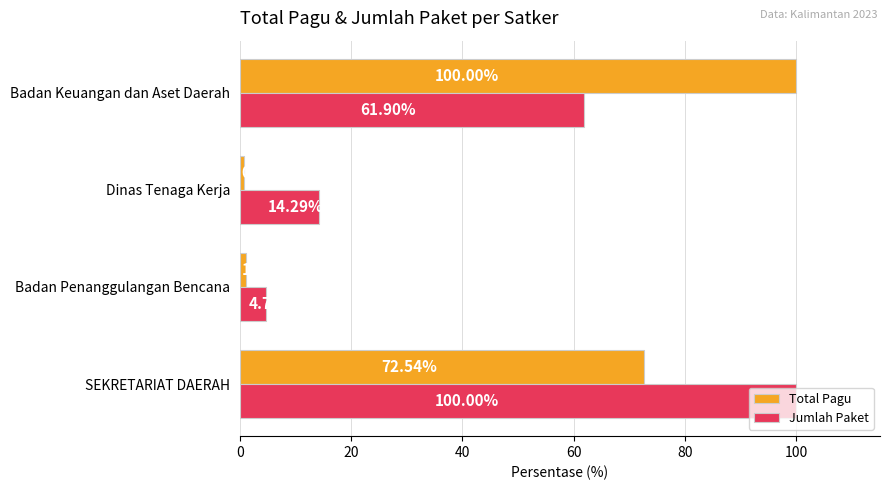

What is the difference between the second highest and second lowest values in the Total Pagu series?

71.4